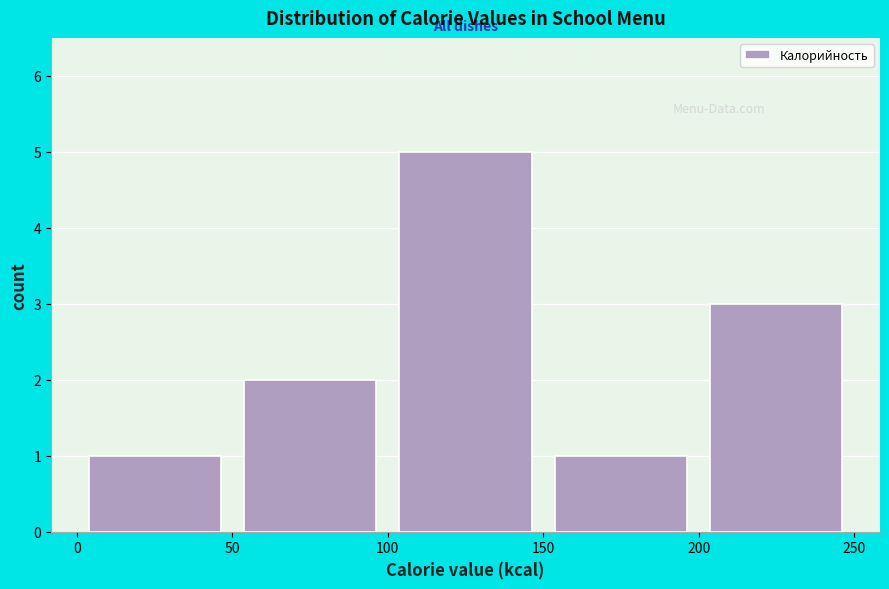

Reading left to right, list every bar in this chart as the range it spans on the x-axis followed by its height. The values are not printed on the chart, so give them approximately, as read against the axis.

0 to 50: 1
50 to 100: 2
100 to 150: 5
150 to 200: 1
200 to 250: 3